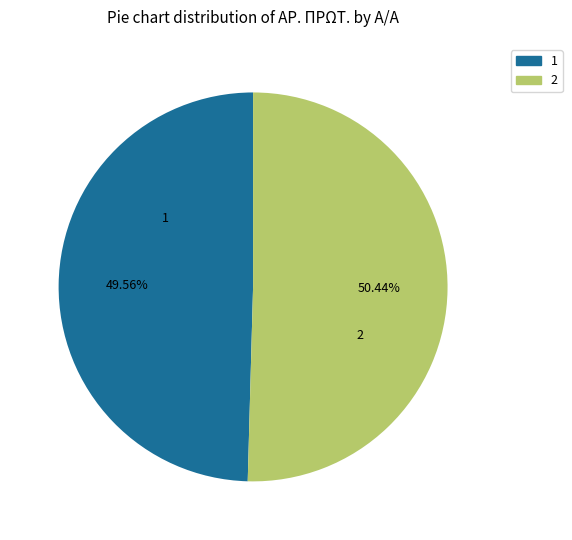

To the nearest percent, what is the difference between the 2 and 1 slice percentages?

1%